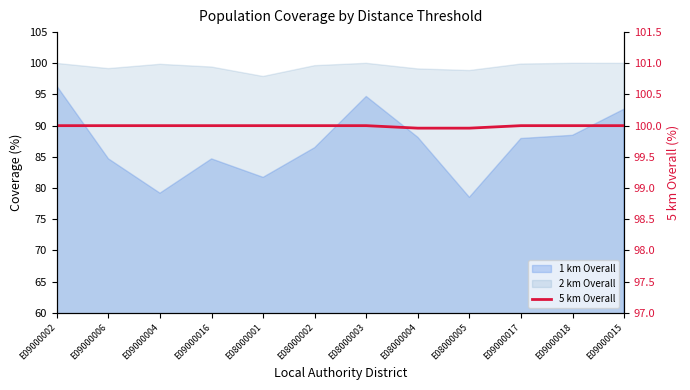

How many lines are shown in the chart?

1